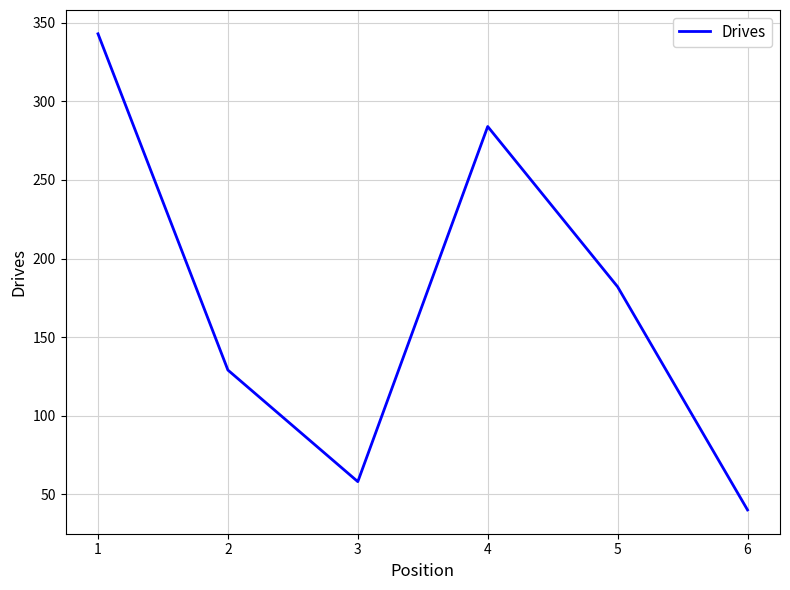

Rank the categories by value from lowest to highest.

6, 3, 2, 5, 4, 1